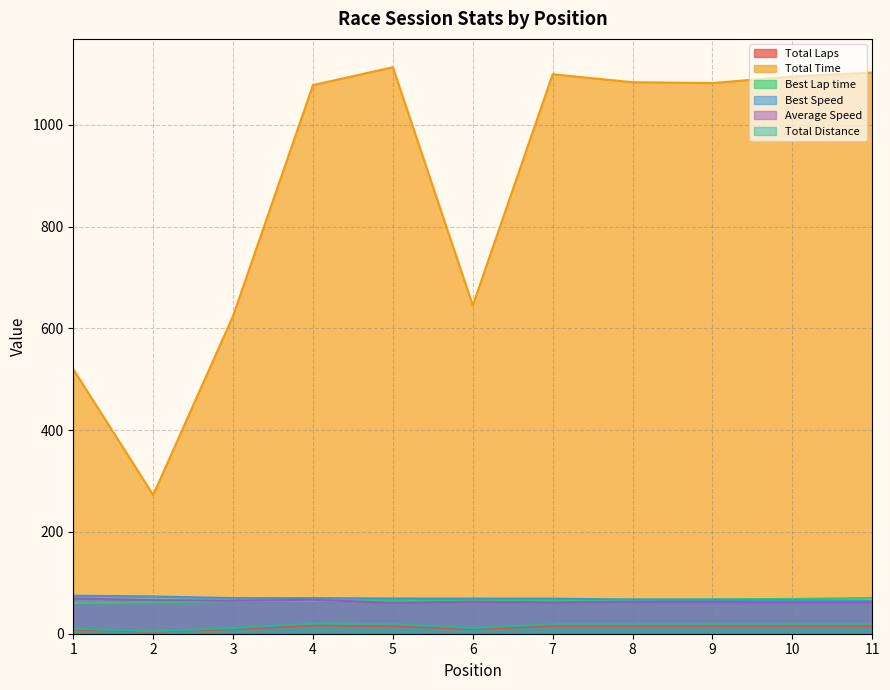

How many data points does each series have?

11